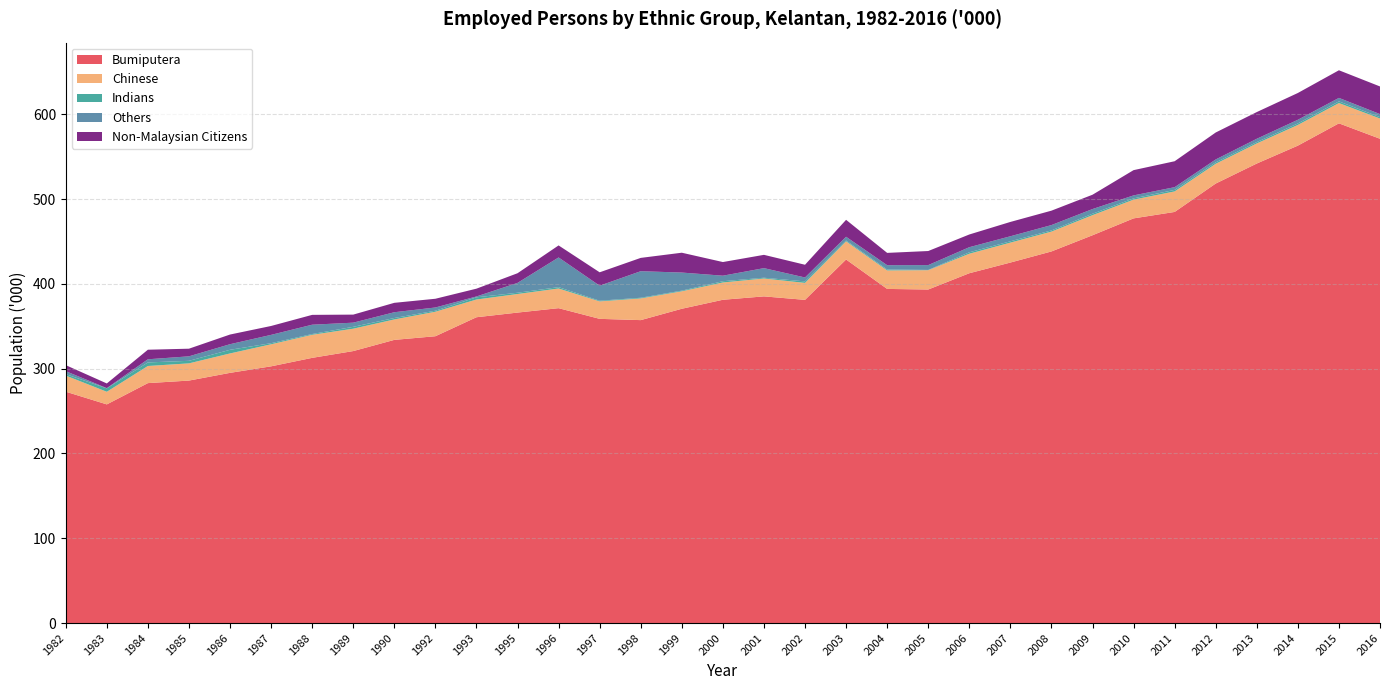

Reading right to left, transcribe all the data shown in this chart.

Bumiputera: 571.2	589.4	563.1	542.0	518.4	484.9	477.3	457.4	438.3	425.2	412.6	393.4	394.1	428.8	381.2	385.3	381.3	370.7	357.3	358.8	371.4	366.2	360.7	338.3	334.0	320.8	312.8	302.8	295.1	286.0	283.0	257.9	272.9
Chinese: 23.9	23.9	24.4	23.7	23.3	24.2	22.1	23.7	23.4	23.5	23.0	22.8	21.8	21.4	20.0	21.1	20.4	20.6	25.6	20.6	23.2	21.9	20.9	28.9	24.1	26.4	27.2	26.0	22.9	20.3	20.2	14.9	19.0
Indians: 1.6	2.0	1.8	1.6	1.7	1.8	1.5	1.7	1.4	1.6	1.7	0.3	1.1	1.0	1.8	0.9	1.5	0.8	0.8	0.8	1.6	1.5	2.6	1.2	1.7	2.2	0.9	1.3	4.3	3.0	4.2	4.0	1.7
Others: 3.6	4.1	4.3	3.9	3.4	3.2	3.5	5.5	6.3	5.9	6.0	5.7	5.1	4.4	4.6	11.3	6.5	21.3	31.3	17.7	35.0	11.6	1.0	3.8	6.8	4.9	11.0	9.8	6.6	5.3	3.7	0.3	3.5
Non-Malaysian Citizens: 32.6	32.6	31.6	31.5	31.8	30.6	29.8	16.9	17.0	16.9	15.0	16.6	14.5	20.0	15.0	15.7	16.1	23.4	15.7	15.8	14.2	11.4	9.2	10.3	11.1	9.5	11.6	10.5	11.4	9.0	11.3	5.5	7.1